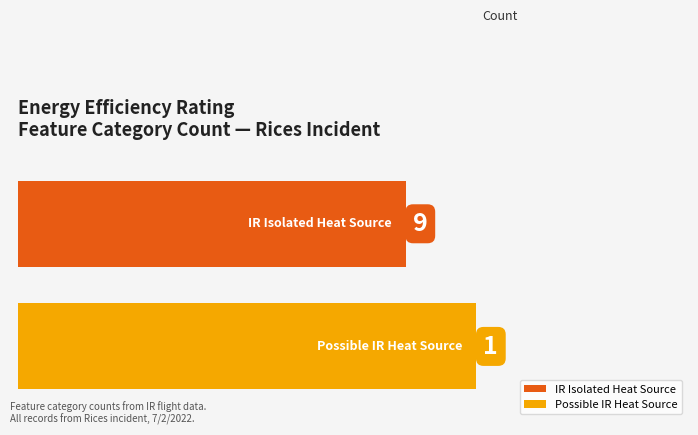

What are all the series names shown in the legend?

IR Isolated Heat Source, Possible IR Heat Source